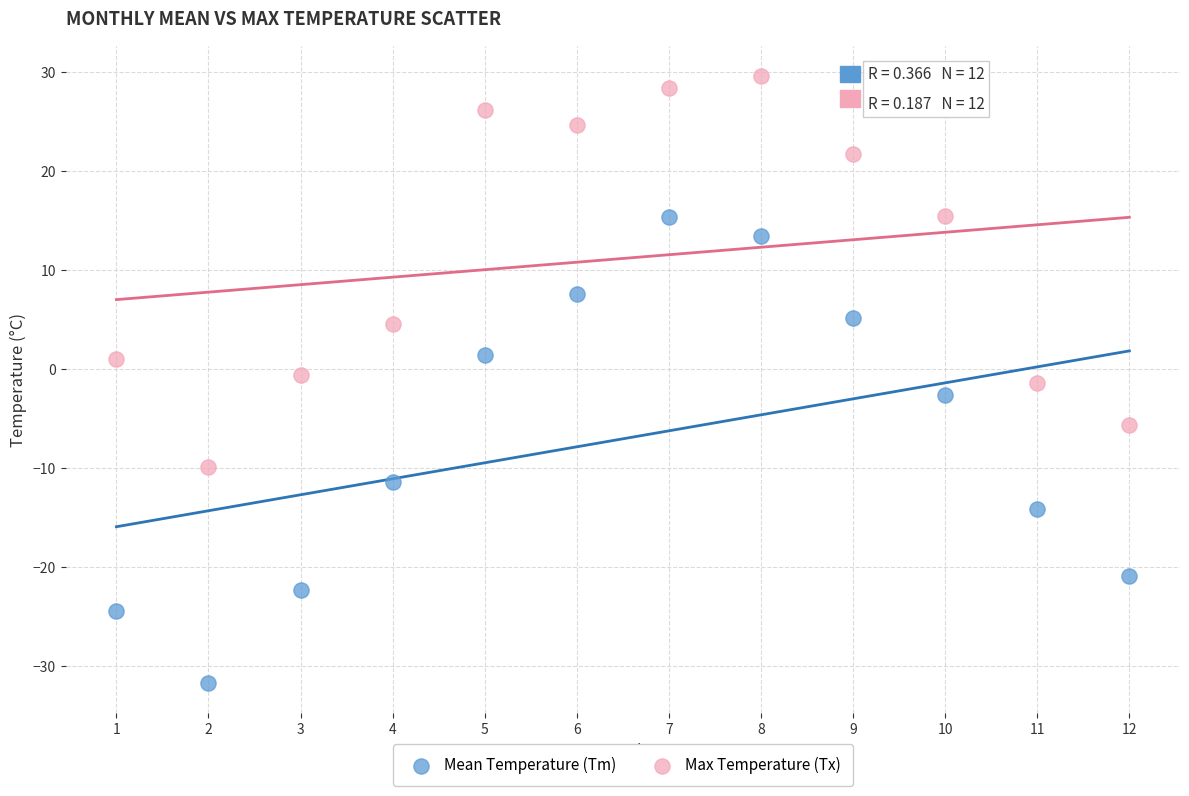

In the Max Temperature (Tx) series, what Y value is closest to 9?

4.6